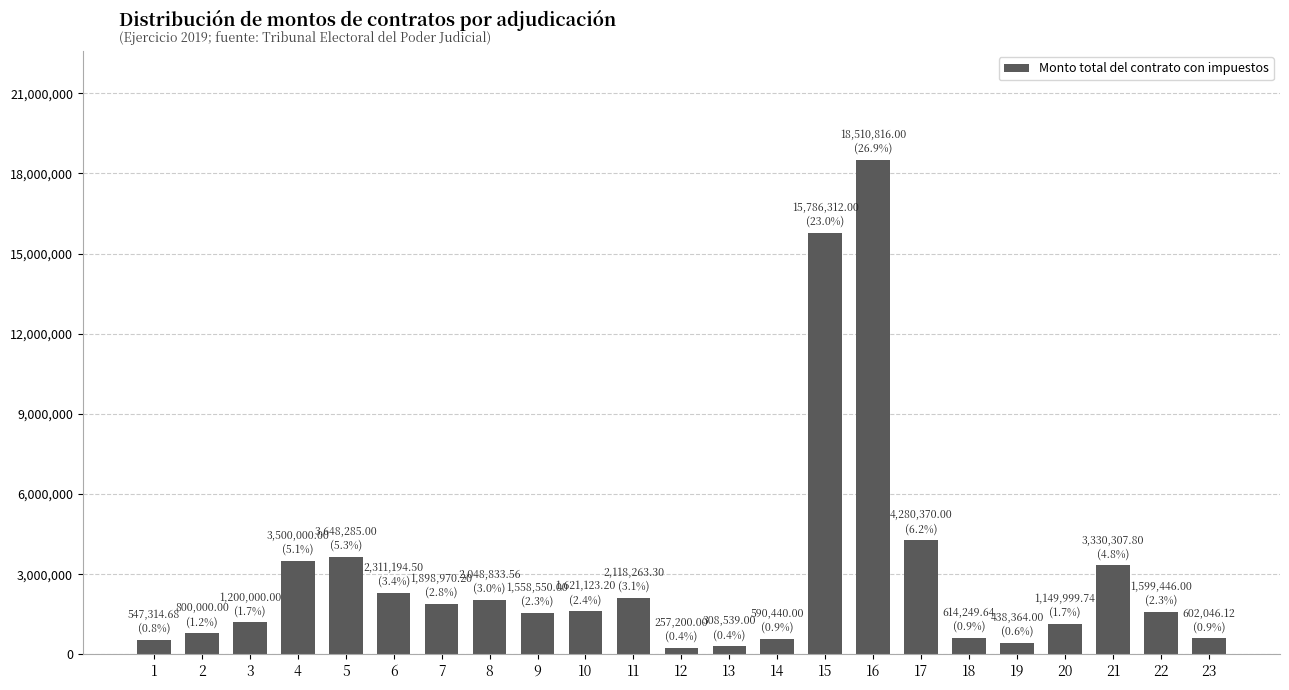

What is the ratio of the value at 15 to the value at 23?

26.2